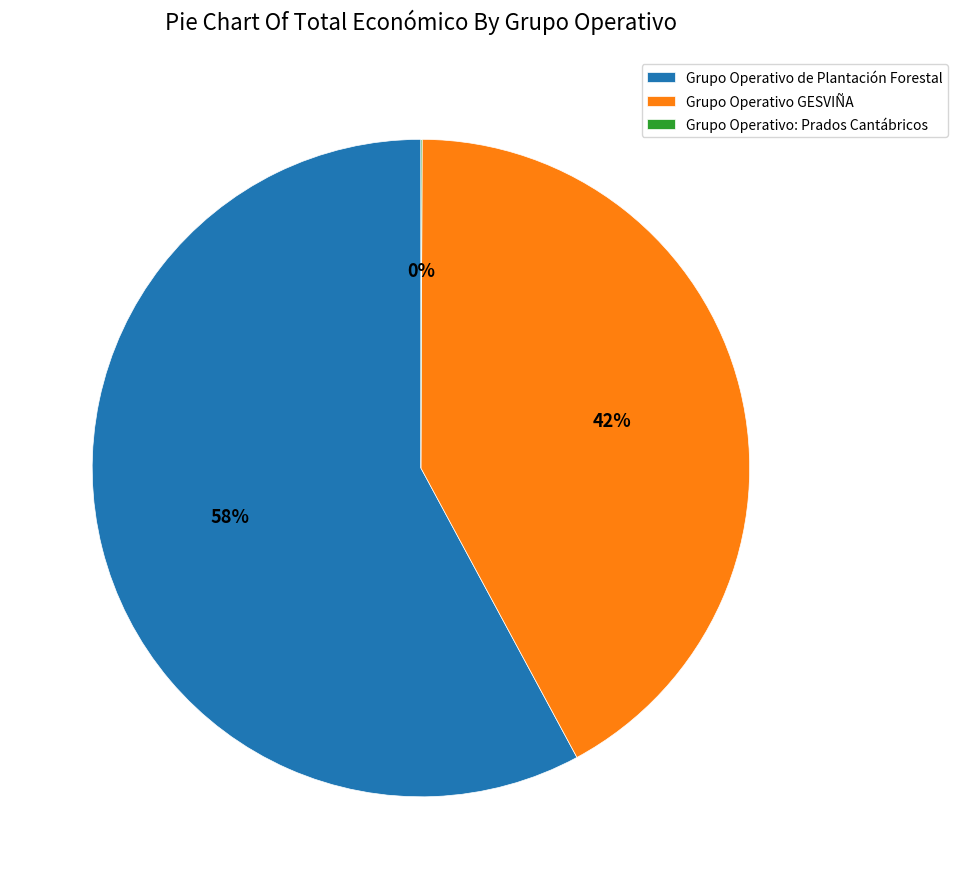

Approximately how many times larger is the value at Grupo Operativo de Plantación Forestal compared to Grupo Operativo GESVIÑA?

1.4